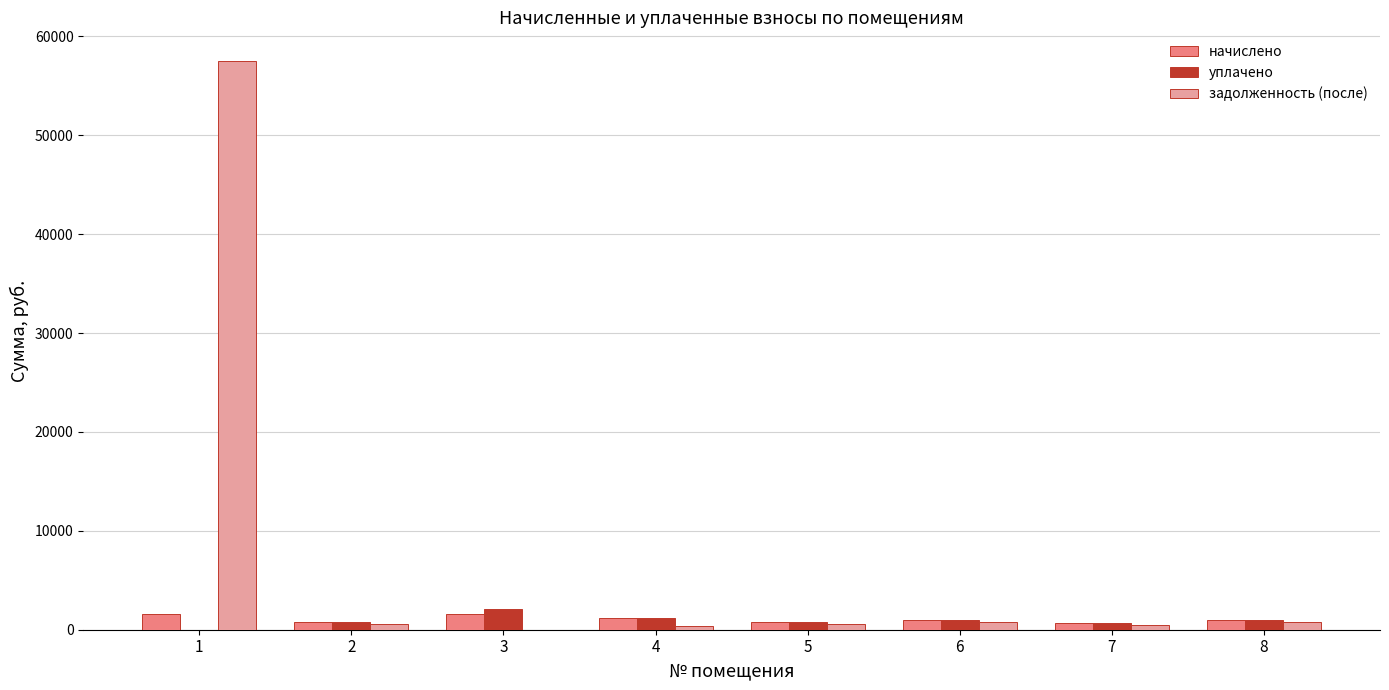

Which series has the widest spread of values?

задолженность (после)